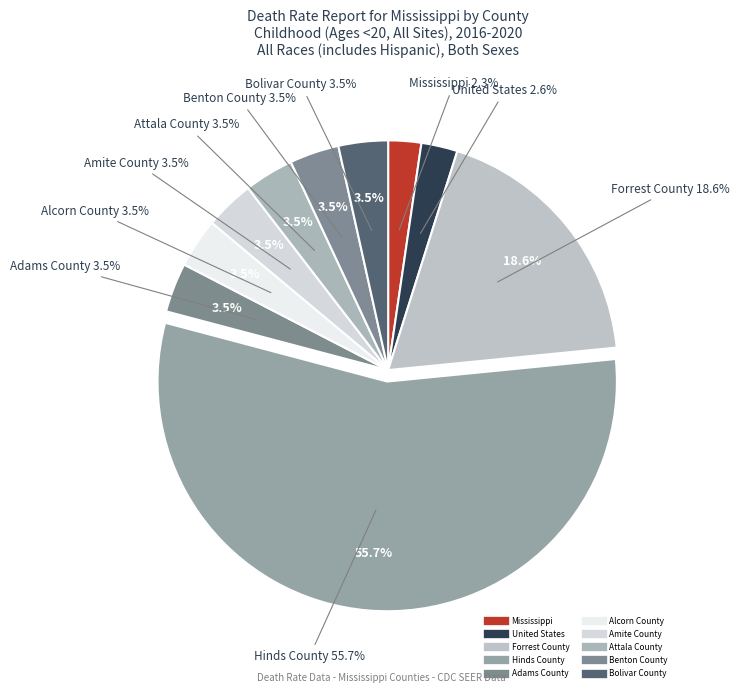

True or false: Benton County accounts for 3% of the total.

True